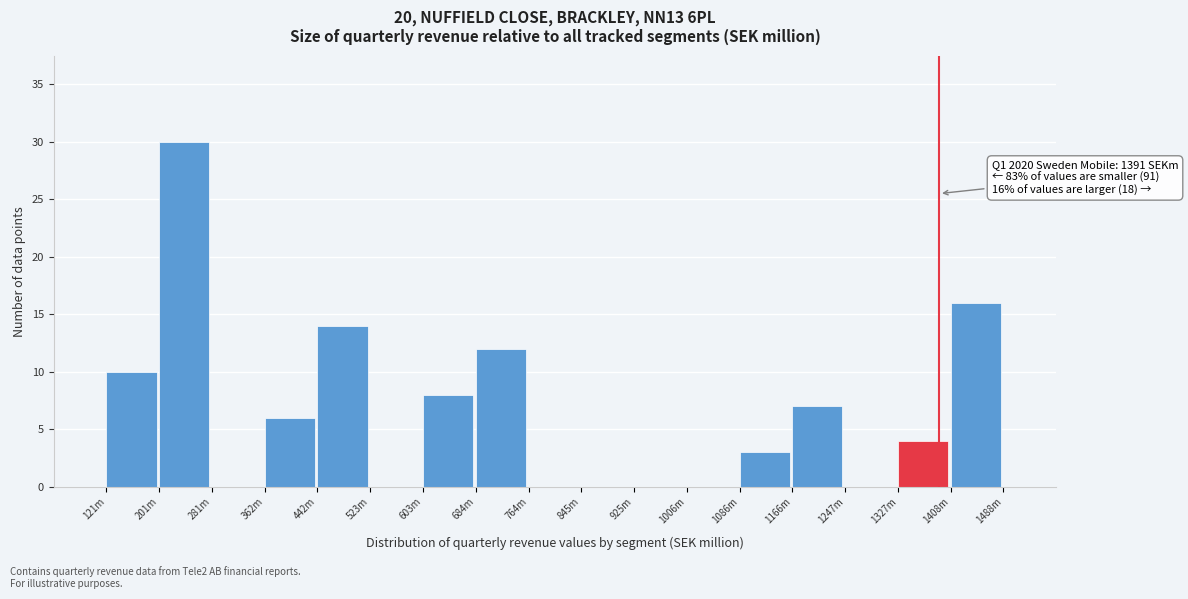

Reading left to right, extract all data points from this chart.

121m=10	201m=30	281m=0	362m=6	442m=14	523m=0	603m=8	684m=12	764m=0	845m=0	925m=0	1006m=0	1086m=3	1166m=7	1247m=0	1327m=4	1408m=16